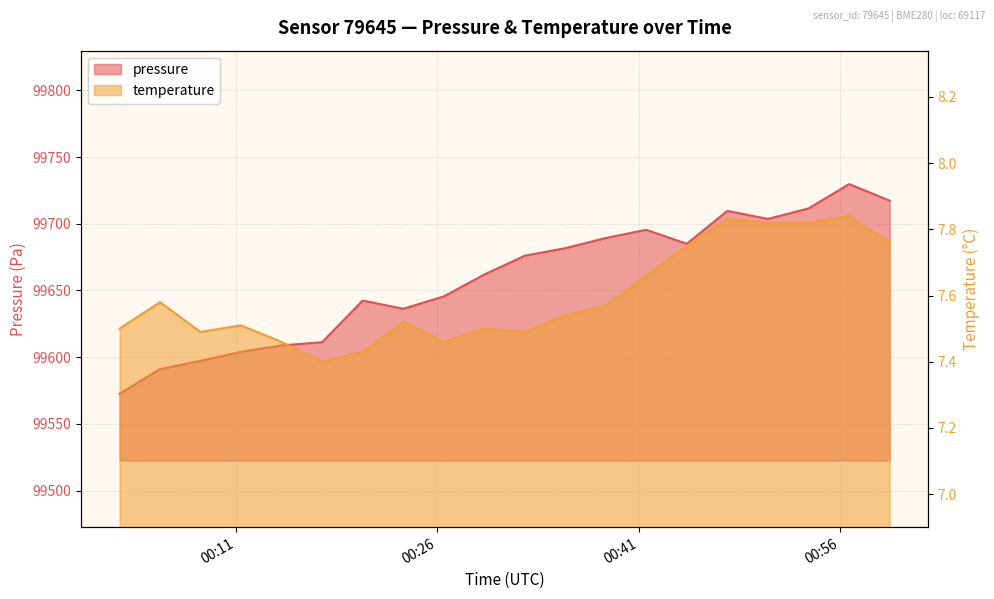

In pressure, how many points are higher than both neighbors (excluding endpoints)?

4